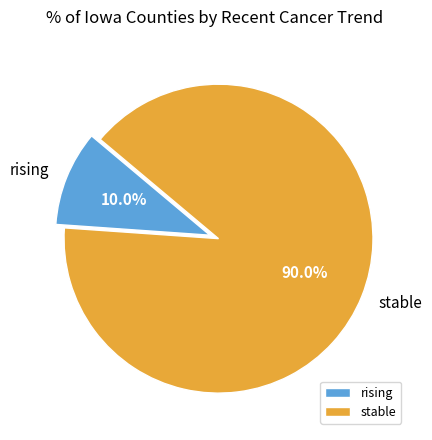

Do rising and stable together represent more than half of the pie?

Yes